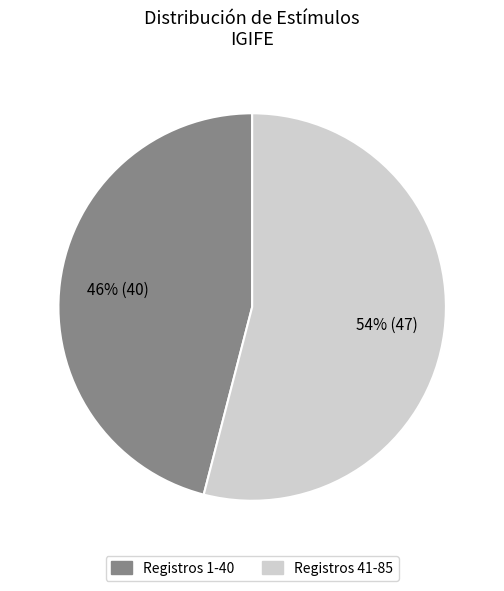

Do Registros 1-40 and Registros 41-85 together represent more than half of the pie?

Yes